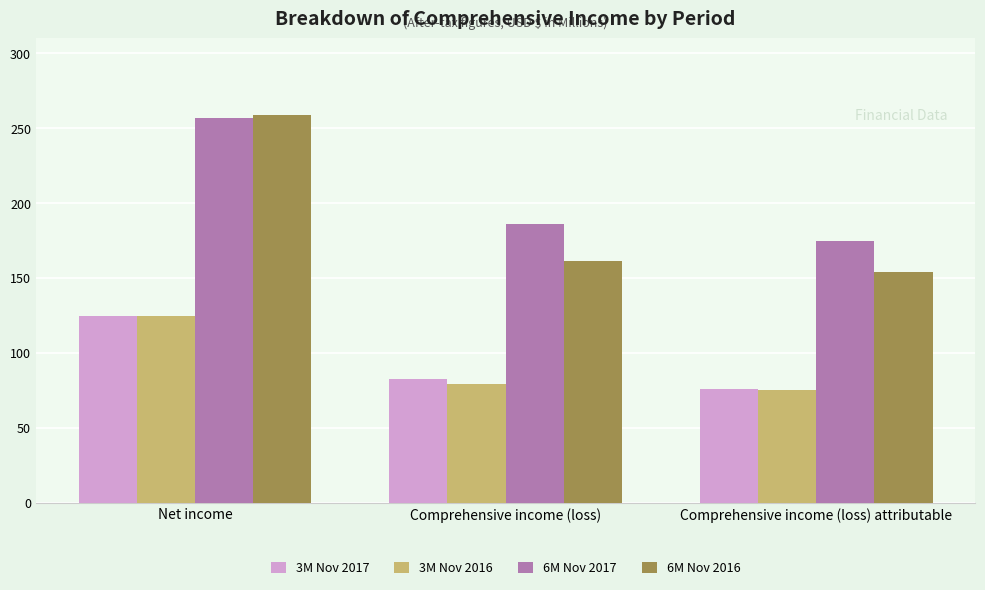

How many values in the 3M Nov 2017 series are below 82?

1